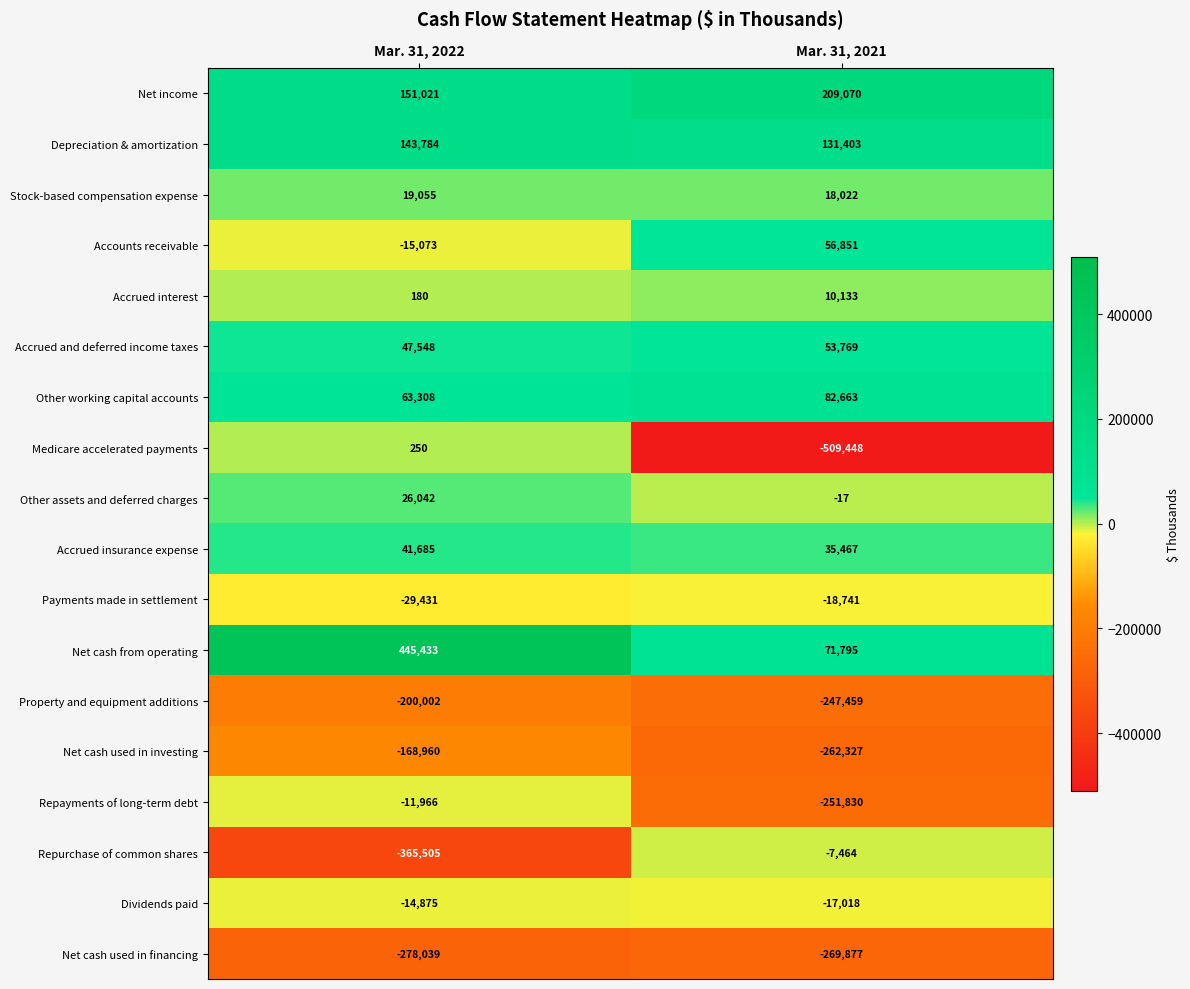

At Mar. 31, 2021, list the series in order from smallest to largest.

Medicare accelerated payments, Net cash used in financing, Net cash used in investing, Repayments of long-term debt, Property and equipment additions, Payments made in settlement, Dividends paid, Repurchase of common shares, Other assets and deferred charges, Accrued interest, Stock-based compensation expense, Accrued insurance expense, Accrued and deferred income taxes, Accounts receivable, Net cash from operating, Other working capital accounts, Depreciation & amortization, Net income